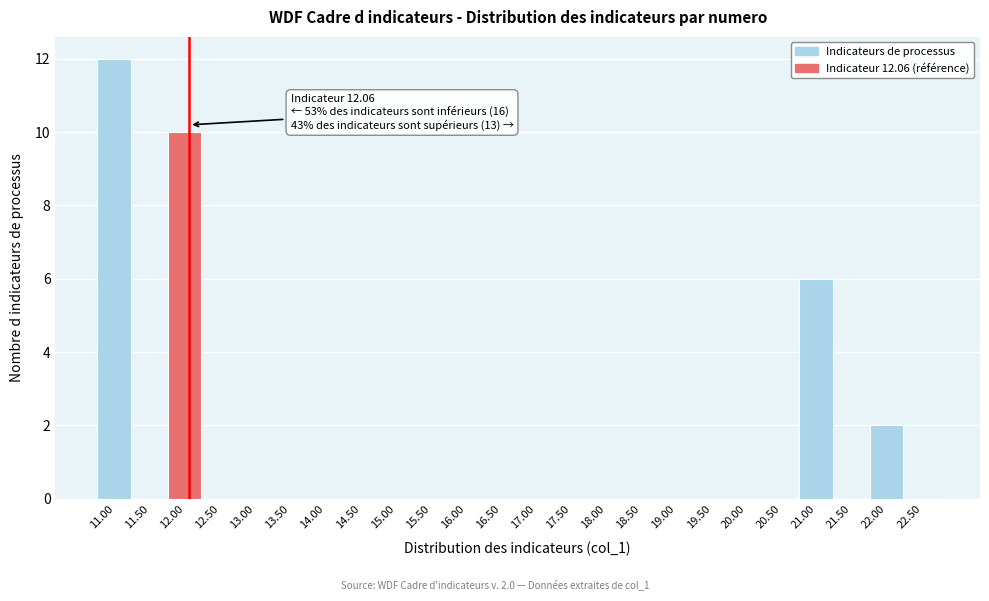

Which range on the x-axis has the tallest bar?

10.75 to 11.25